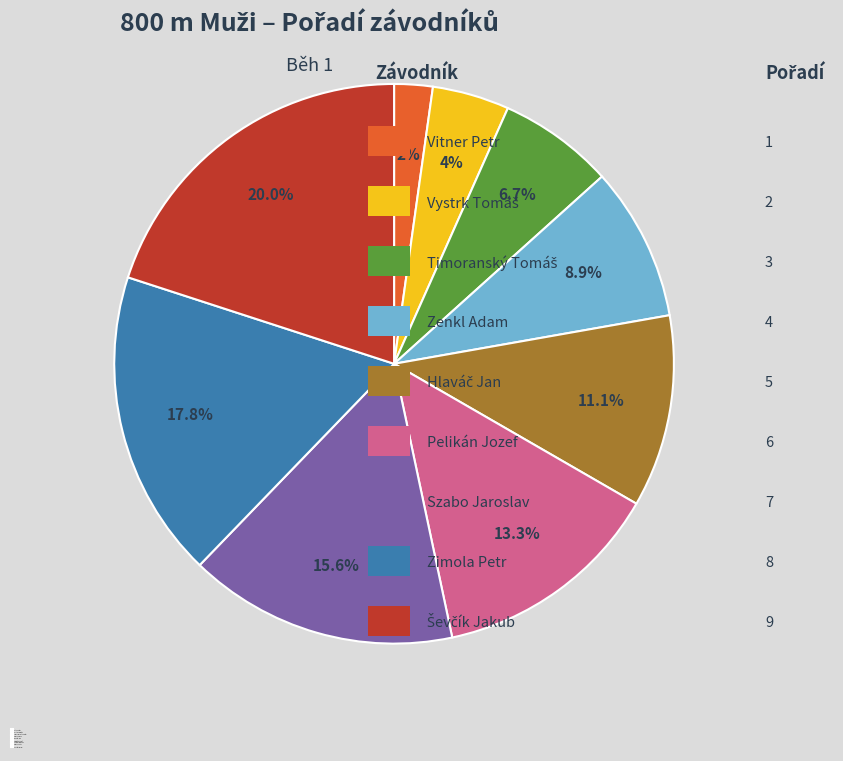

What is the total percentage of Vitner Petr and Szabo Jaroslav?

17.8%